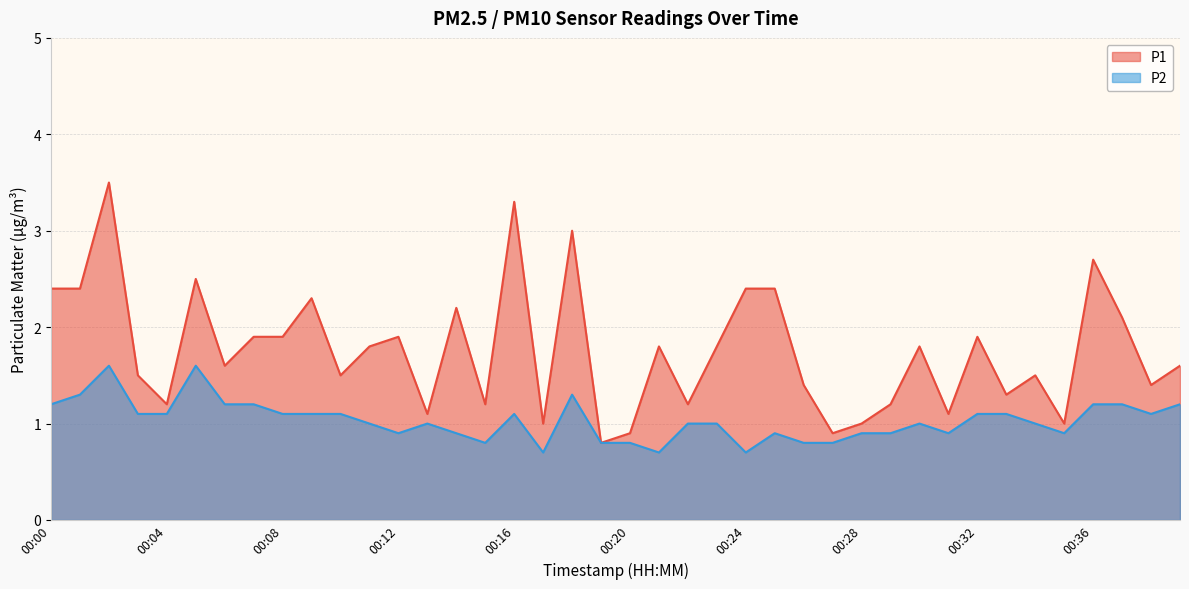

Is the value of P2 at 00:23 greater than the value of P1 at 00:12?

No